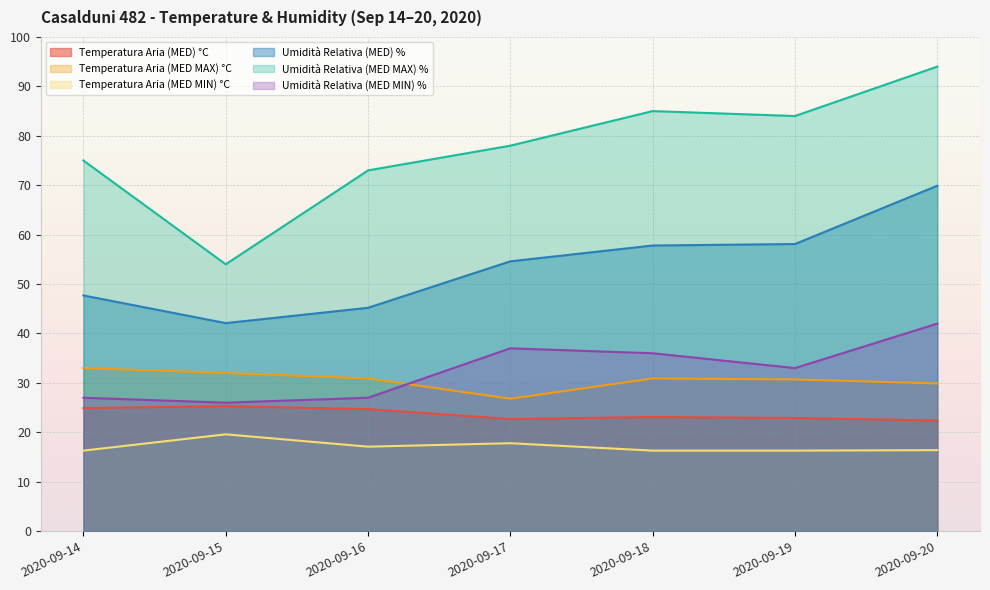

Does the chart display data point markers on the line(s)?

No